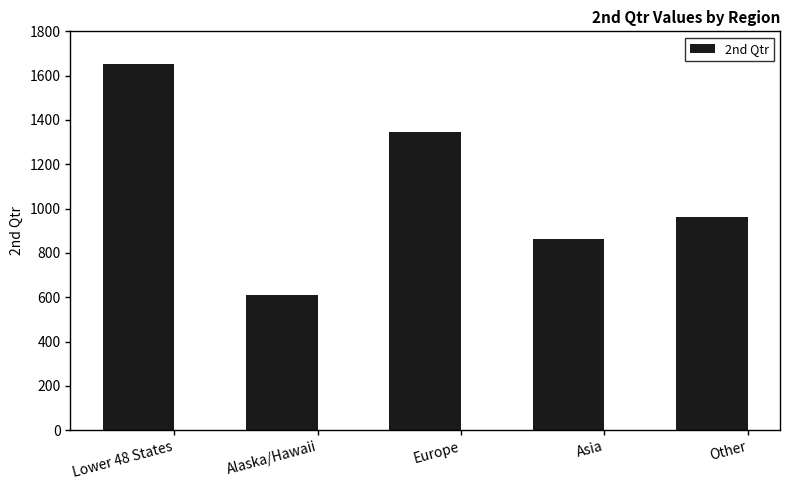

Between Alaska/Hawaii and Europe, which is larger?

Europe